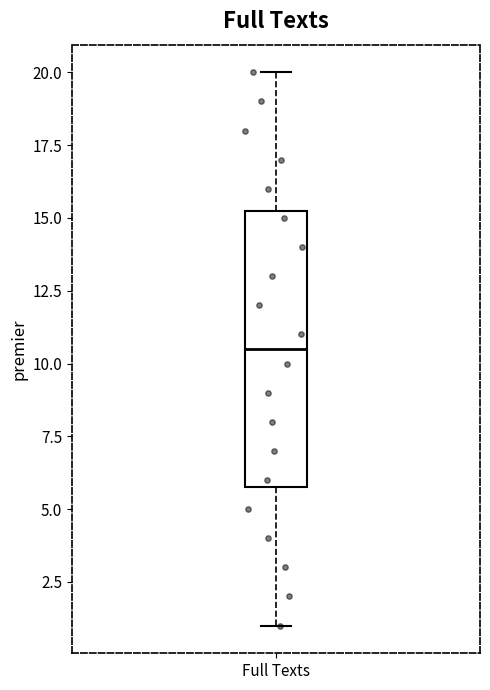

Transcribe this box plot: give where the median line is, the range the box spans, and where the two whiskers end, as read against the y-axis. The values are not printed on the chart, so give them approximately, as read against the axis.

median 10.5, box 6.0 to 15.5, whiskers 1.0 to 20.0